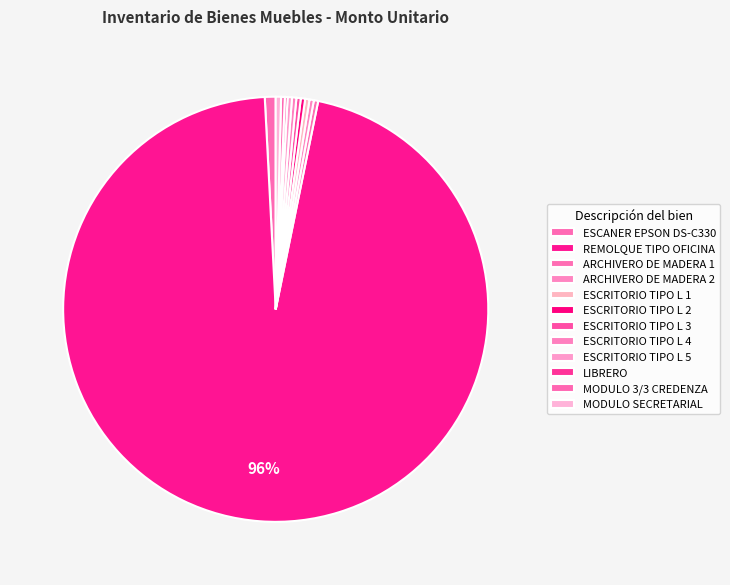

Count the number of slices in the pie.

12